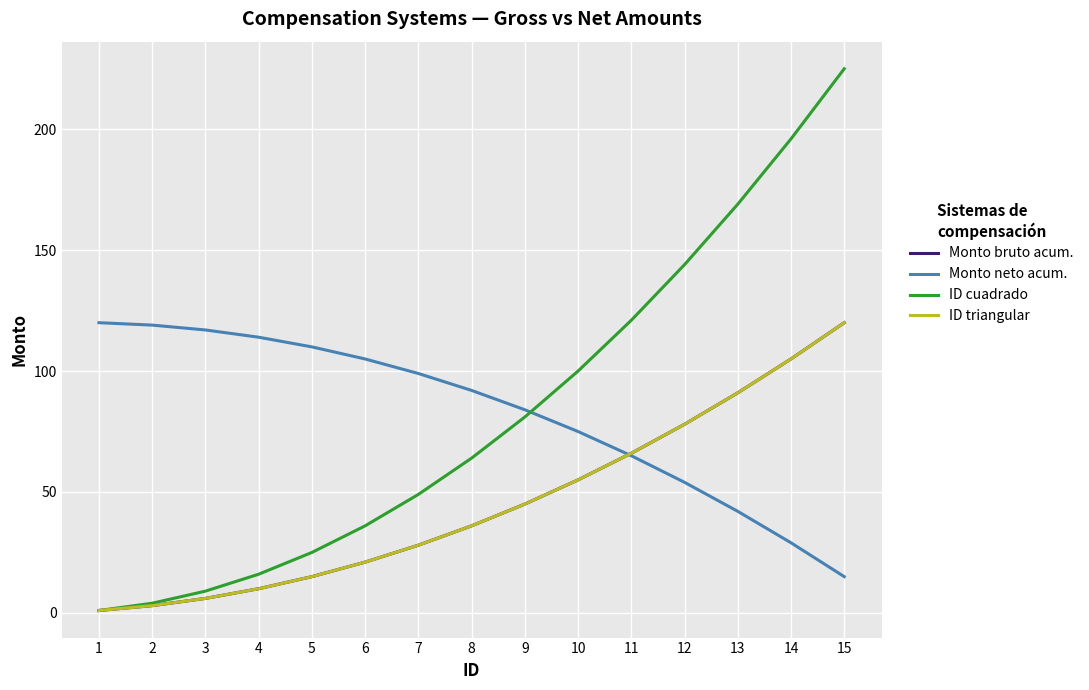

What is the maximum value for ID triangular?

120